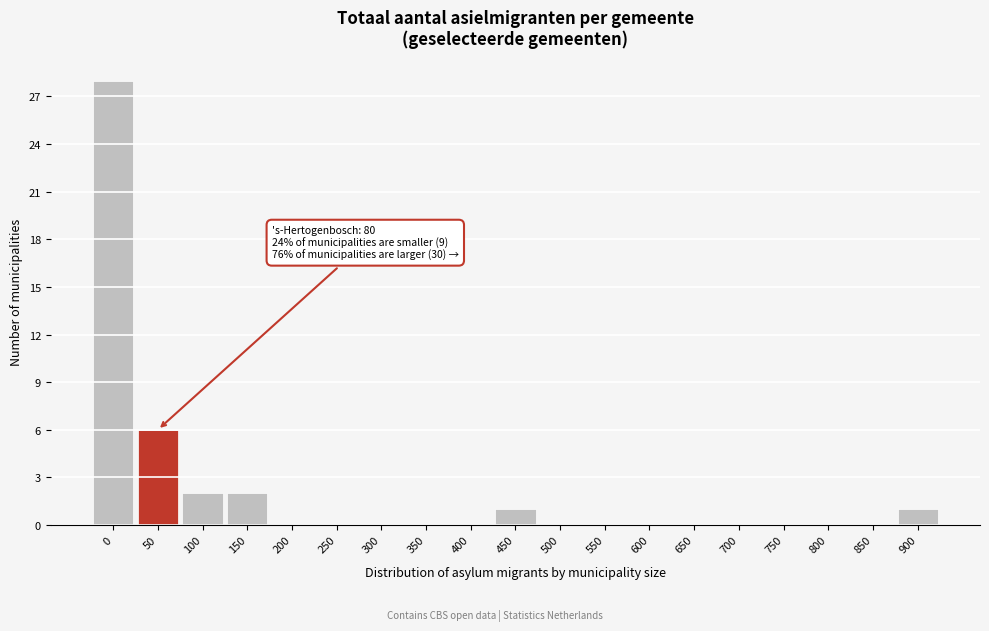

Reading right to left, list all the values displayed in this chart.

900=1	850=0	800=0	750=0	700=0	650=0	600=0	550=0	500=0	450=1	400=0	350=0	300=0	250=0	200=0	150=2	100=2	50=6	0=28